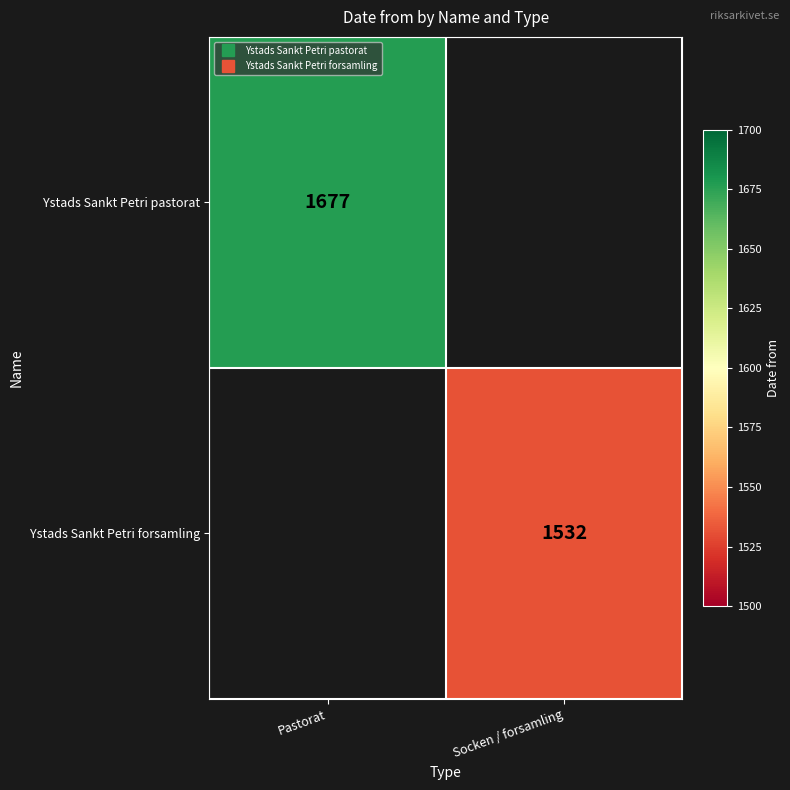

Rank the series by their average value, from highest to lowest.

Ystads Sankt Petri pastorat, Ystads Sankt Petri forsamling